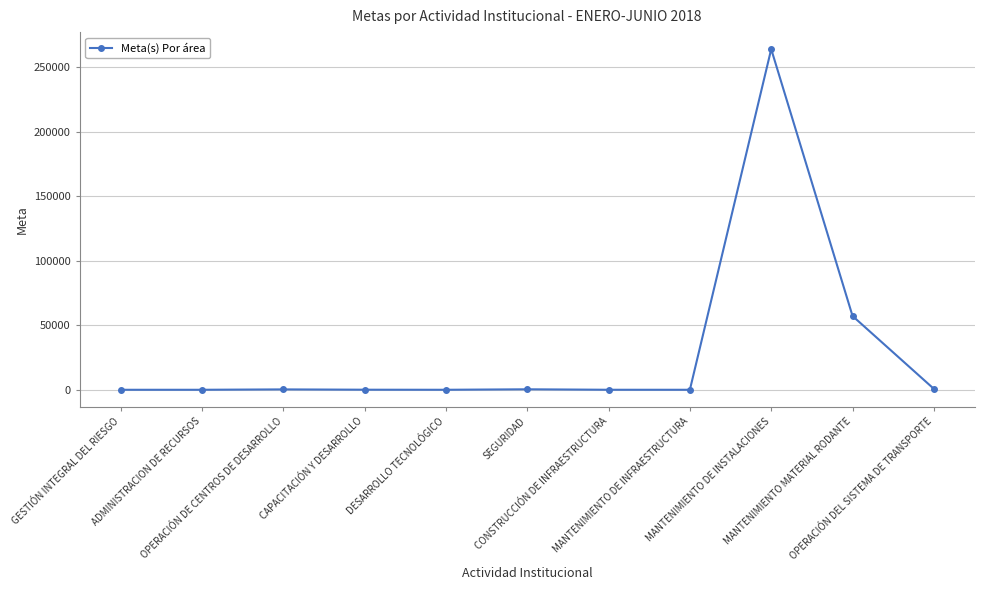

True or false: the data has more than 1 interior local peaks.

True